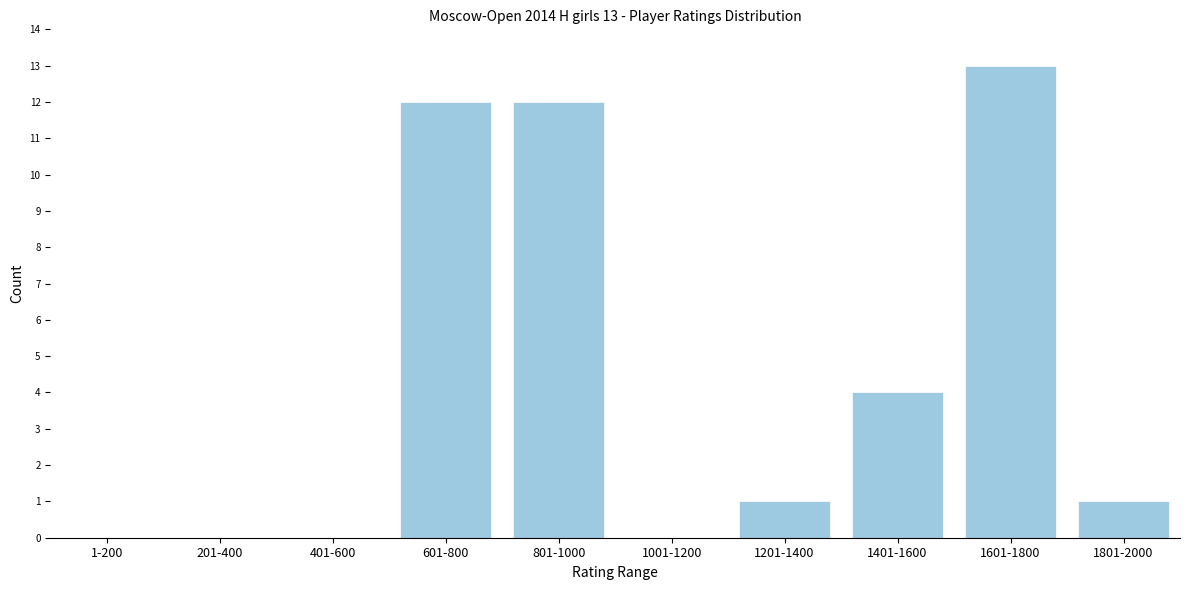

Reading left to right, transcribe all the data shown in this chart.

1-200=0	201-400=0	401-600=0	601-800=12	801-1000=12	1001-1200=0	1201-1400=1	1401-1600=4	1601-1800=13	1801-2000=1